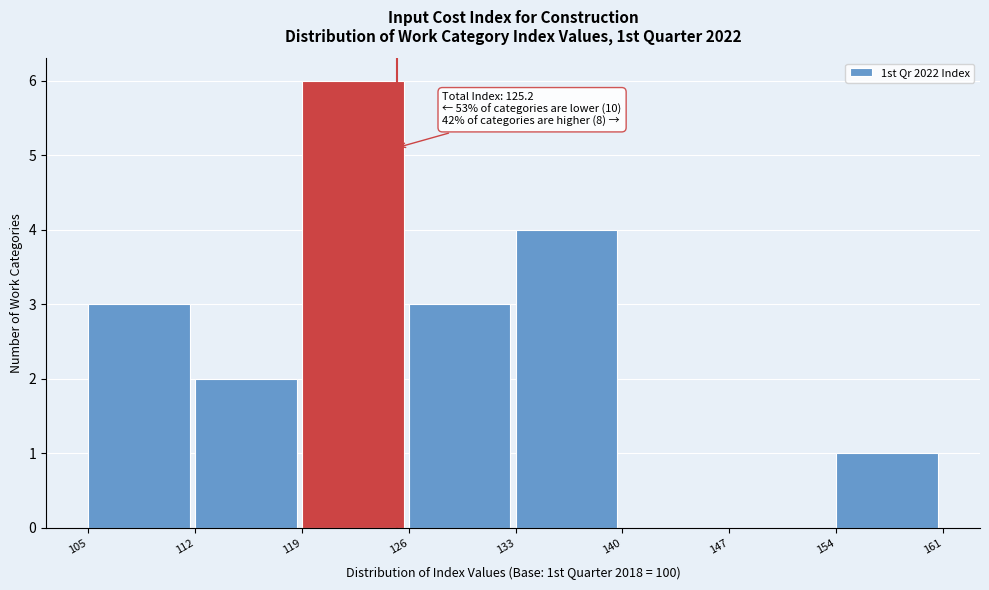

Which range on the x-axis has the tallest bar?

119 to 126